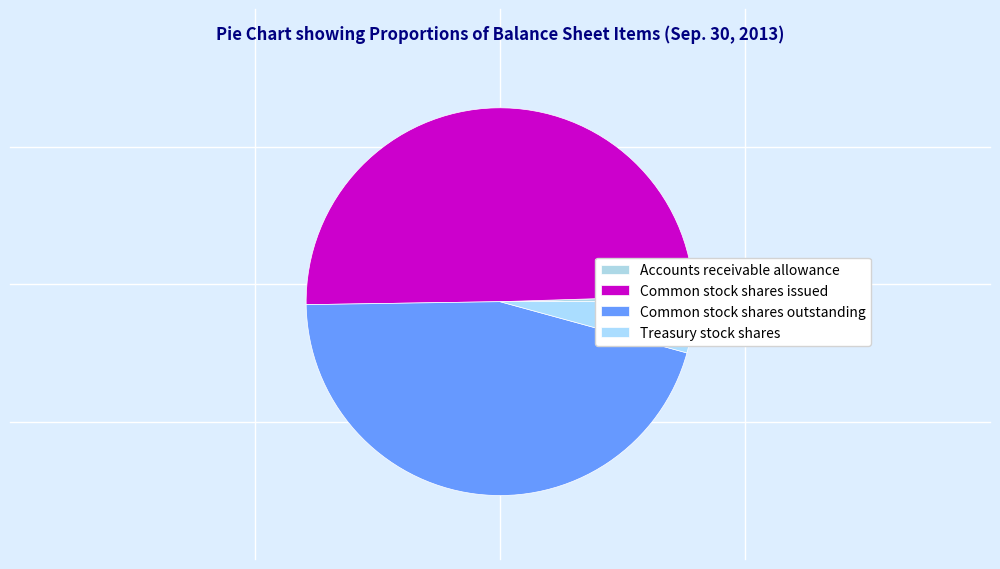

What is the smallest slice in the pie chart?

Accounts receivable allowance